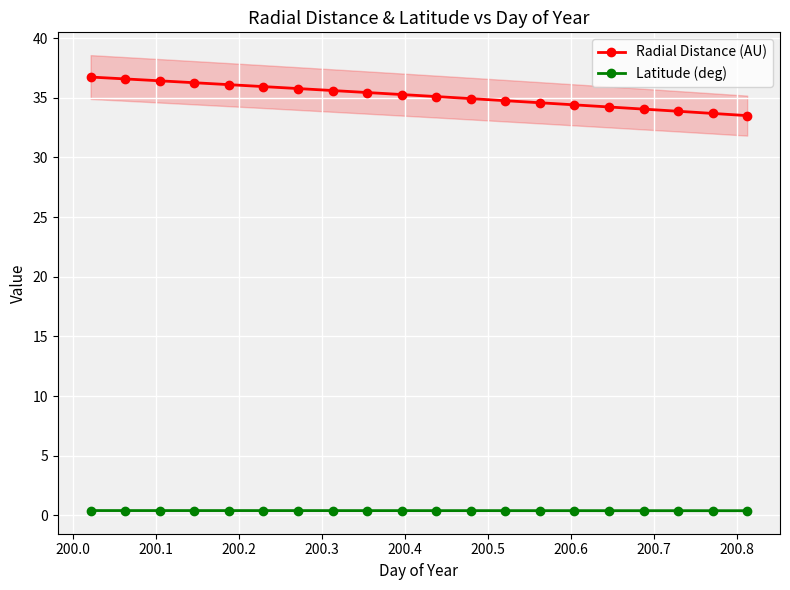

What is the highest value of the Latitude (deg) series?

0.4